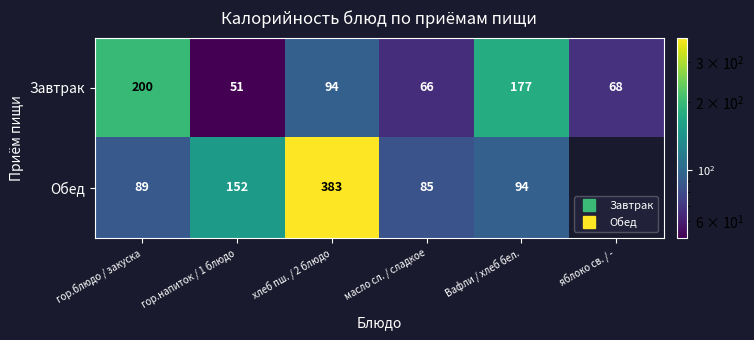

Which series has the widest spread of values?

Обед